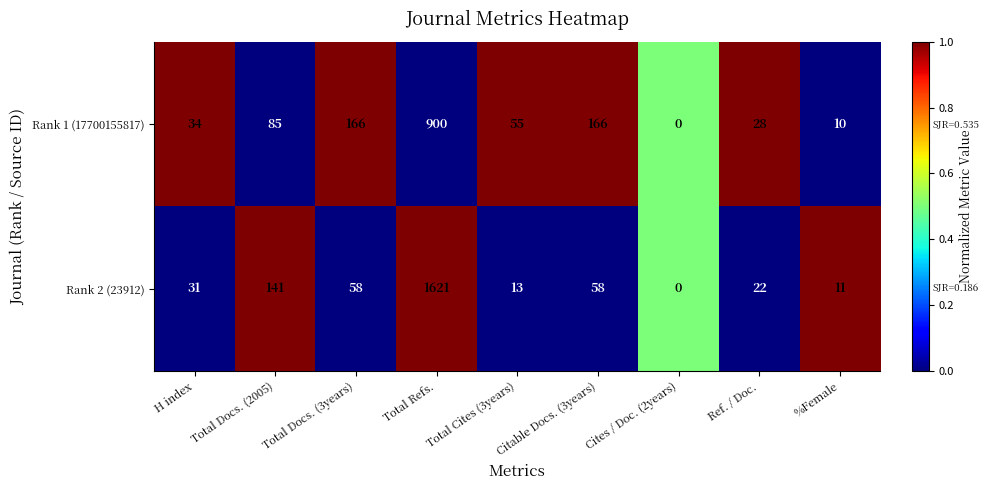

What is the sum of the Rank 2 (23912) values at Cites / Doc. (2years) and Citable Docs. (3years)?

58